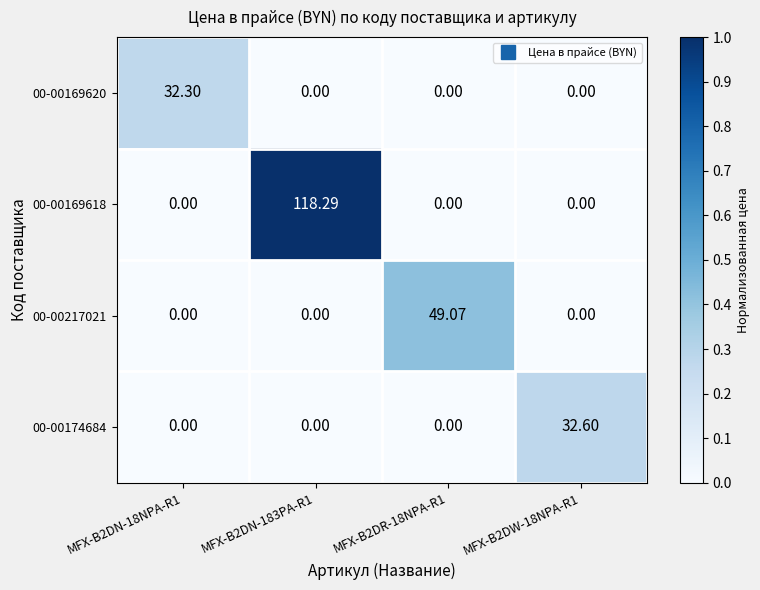

Is the value of 00-00217021 at MFX-B2DR-18NPA-R1 greater than the value of 00-00169620 at MFX-B2DN-183PA-R1?

Yes